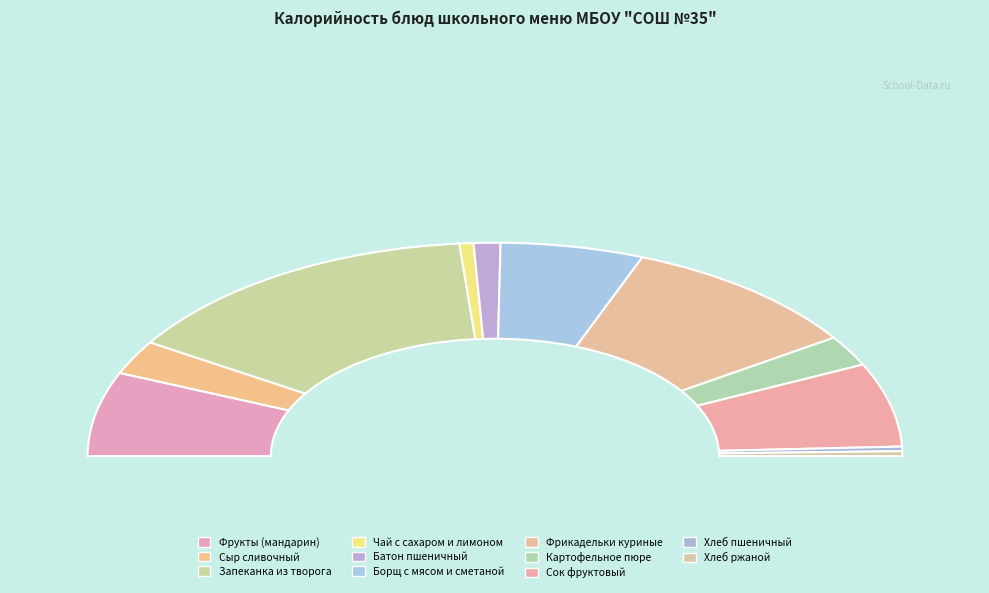

To the nearest percent, what portion does Сок фруктовый represent?

13%